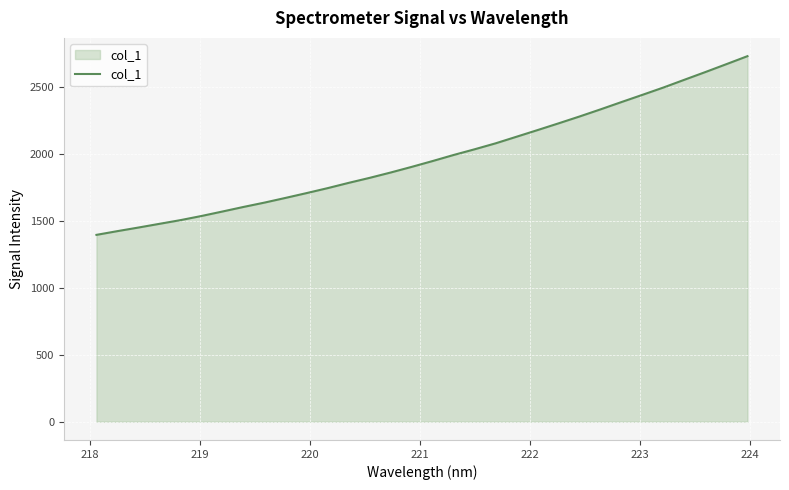

What is the greatest value displayed?

2732.0